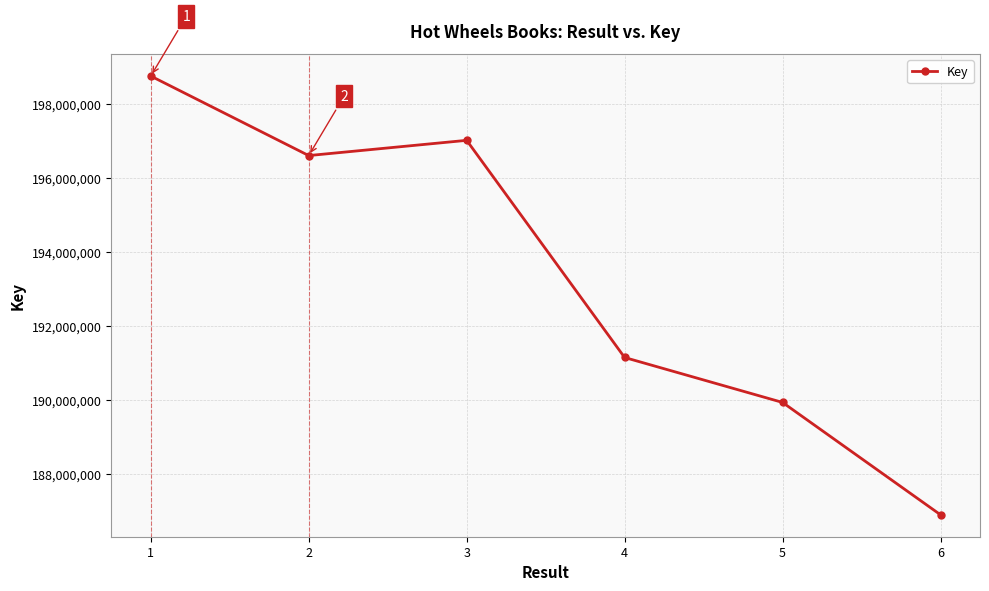

What is the difference between the maximum and minimum values?

11862772